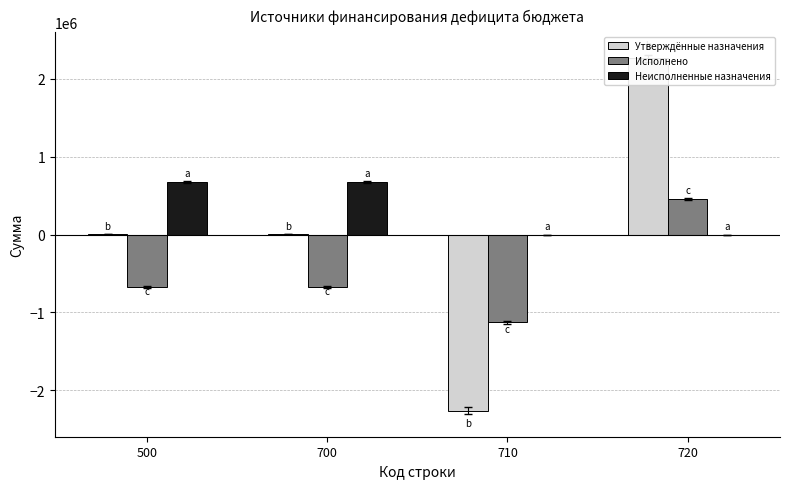

How many values in the Неисполненные назначения series are below 671451?

2